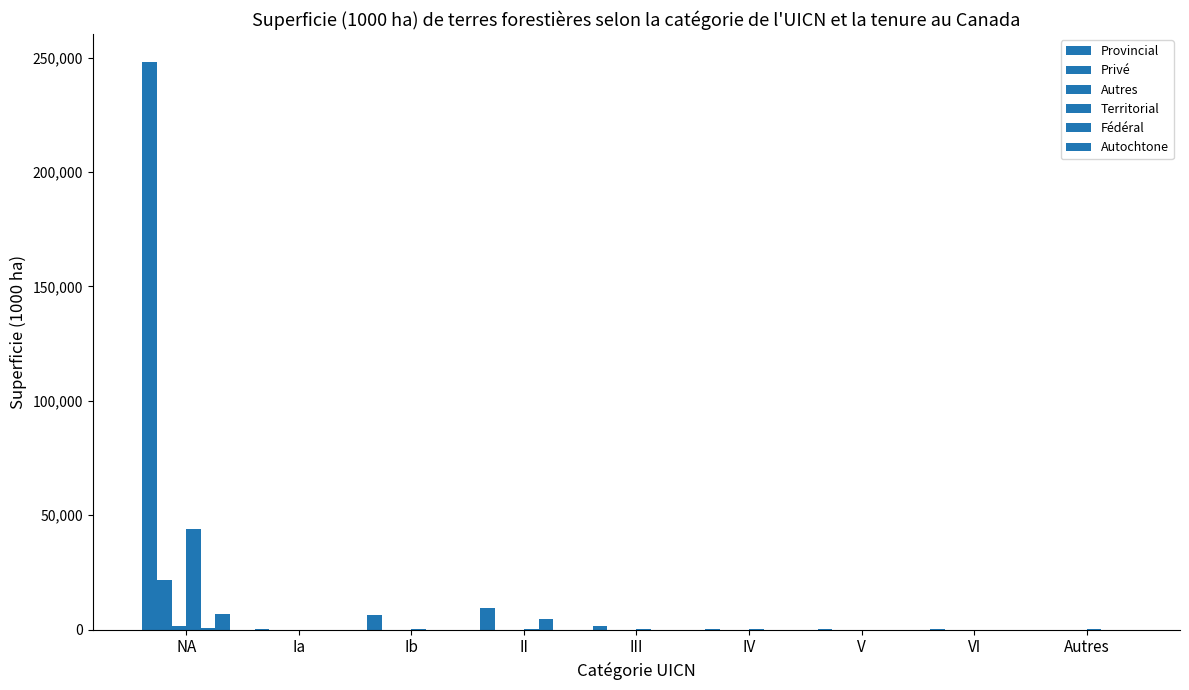

What is the label of the 5th bar from the left?

III